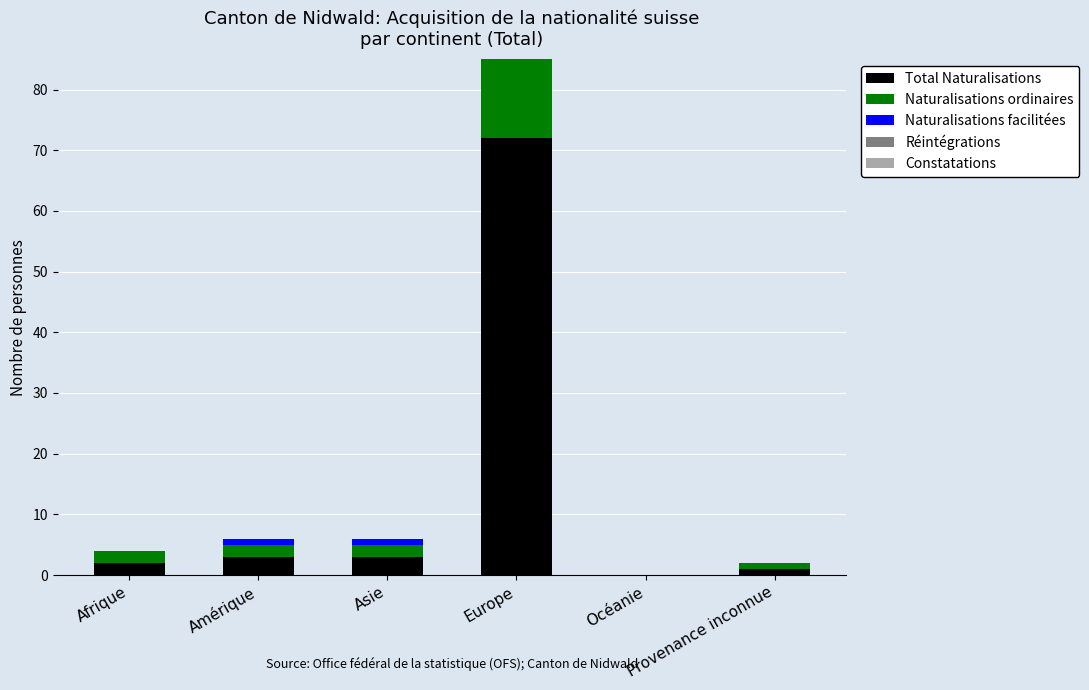

List the labels in order of Naturalisations facilitées value, largest first.

Europe, Amérique, Asie, Afrique, Océanie, Provenance inconnue